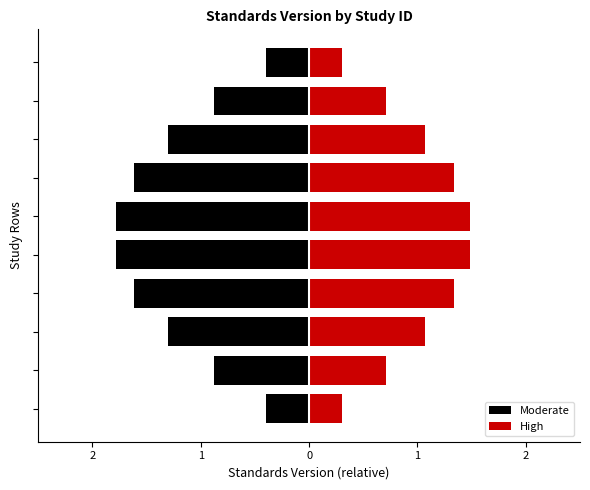

Is the value of High at 2 greater than the value of Moderate at 1?

Yes